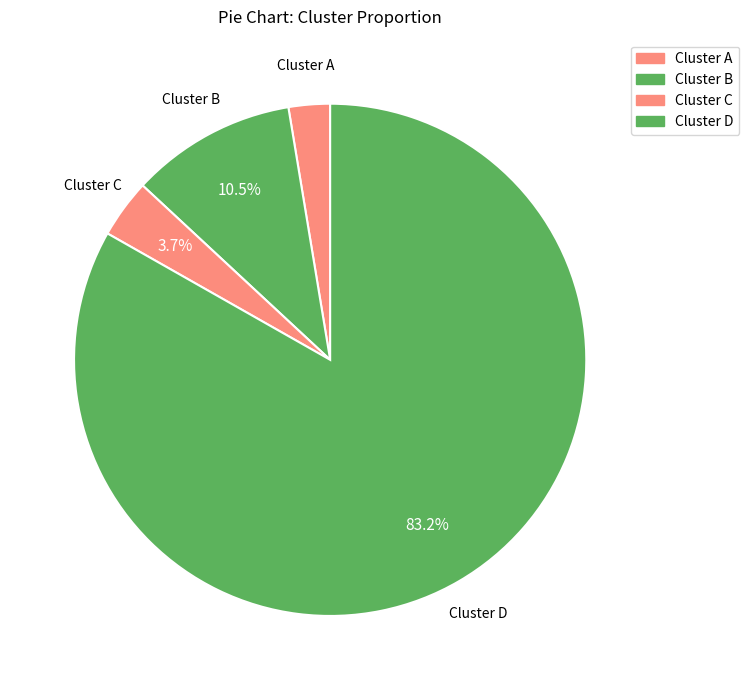

What percentage is the Cluster A slice, to the nearest percent?

3%